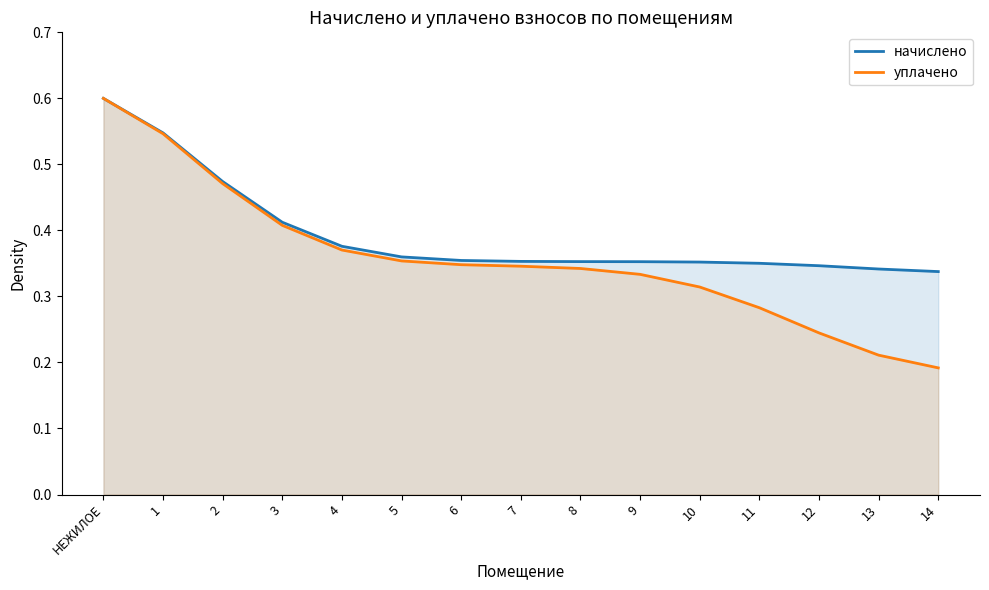

Which series changed the most between 3 and 11?

уплачено